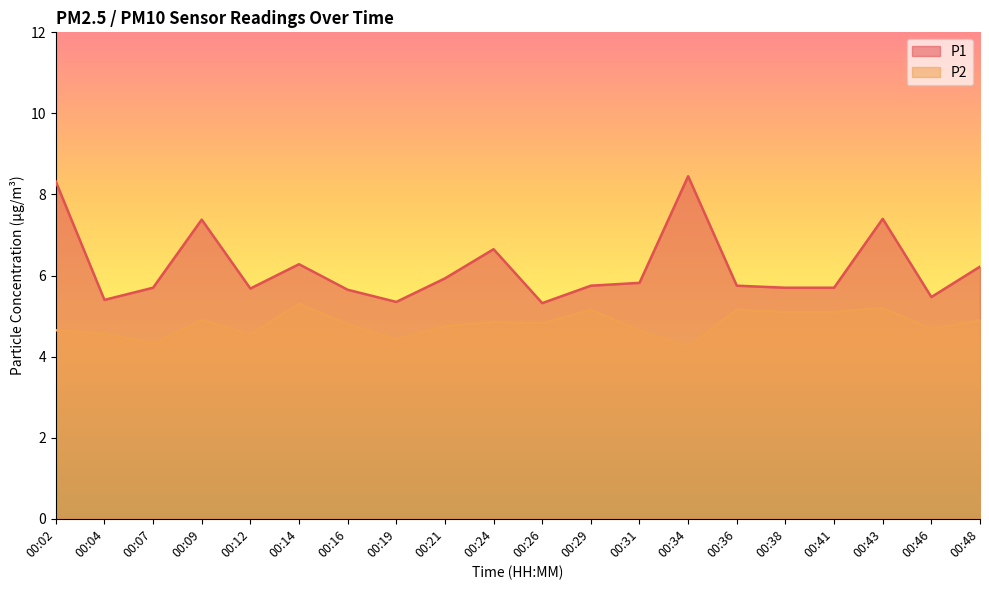

What are all the series names shown in the legend?

P1, P2